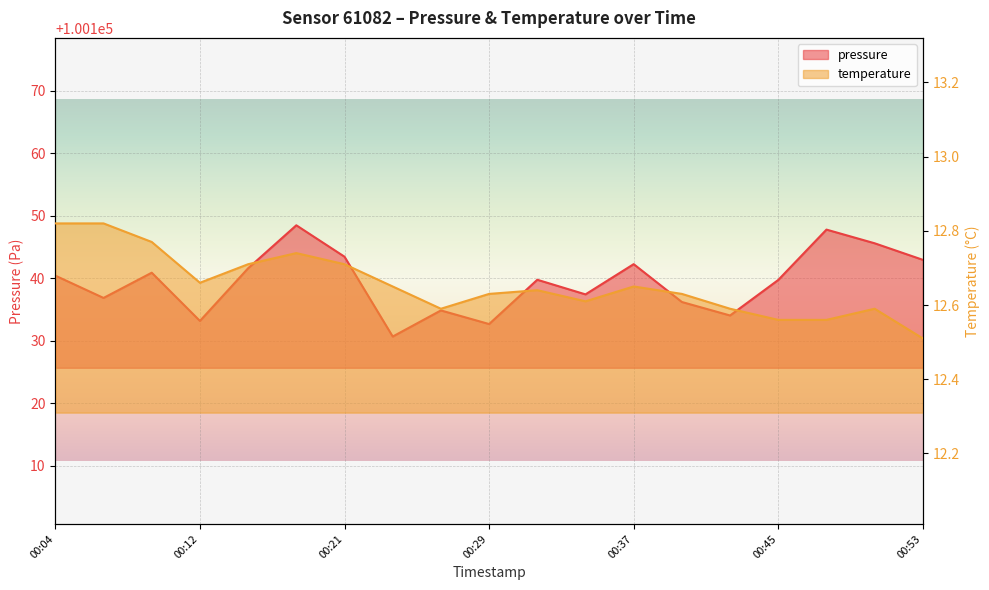

What is the value of the temperature point at the 15th from the left?

12.6